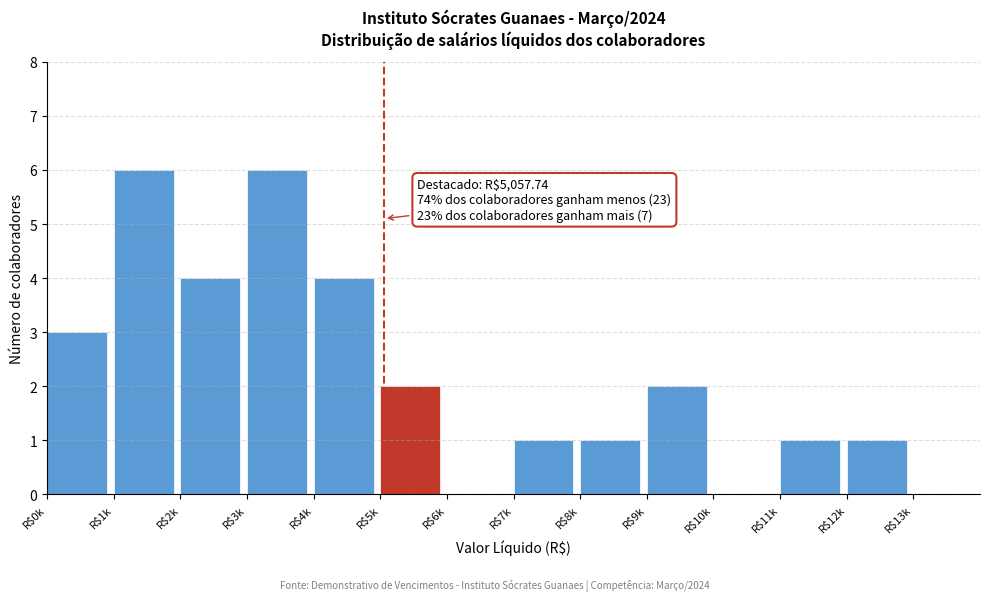

What is the sum of all values?

31